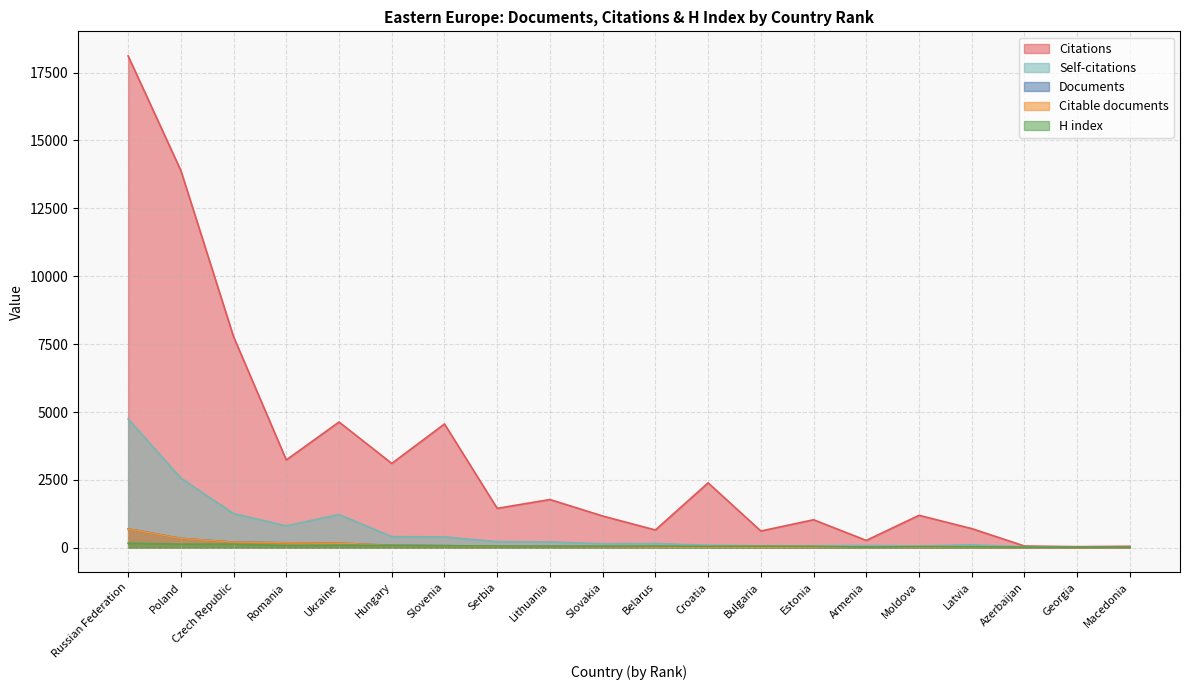

At which label does Citations first exceed 1451?

Russian Federation